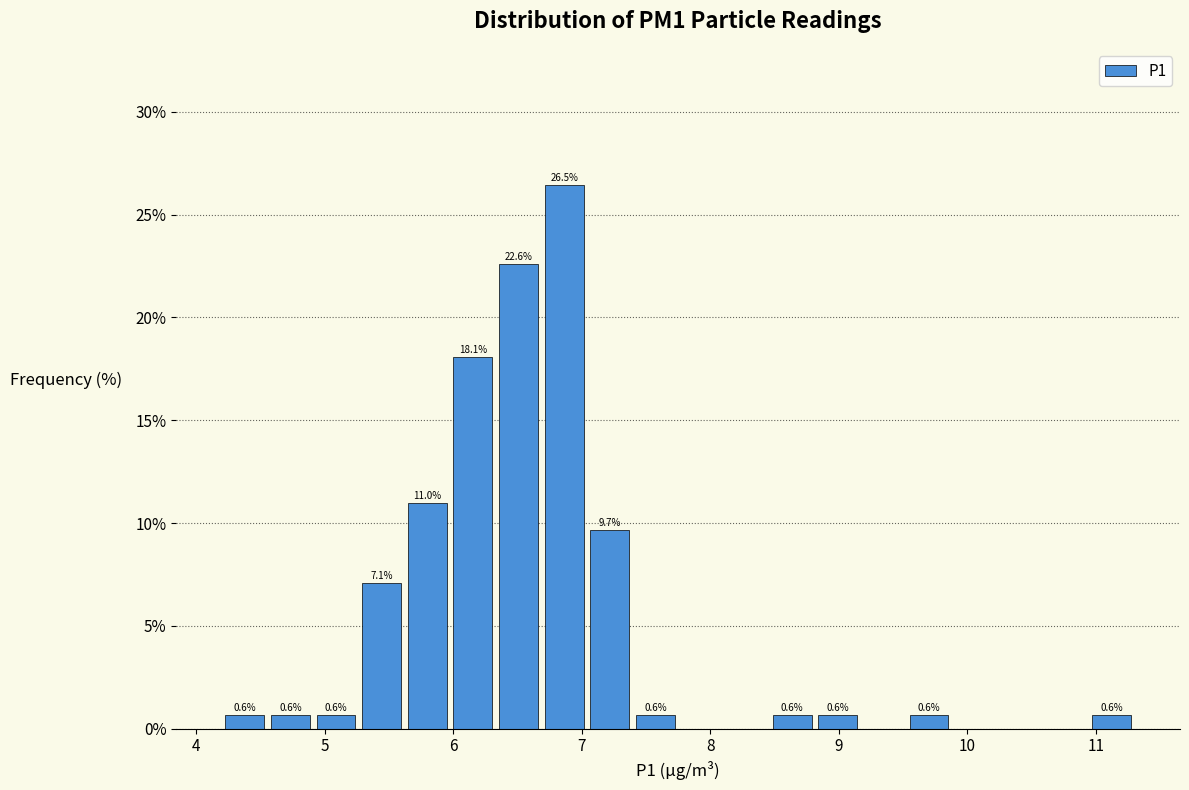

Around what value on the x-axis is the tallest bar? Give the approximate position of its centre, as read against the axis.

6.9